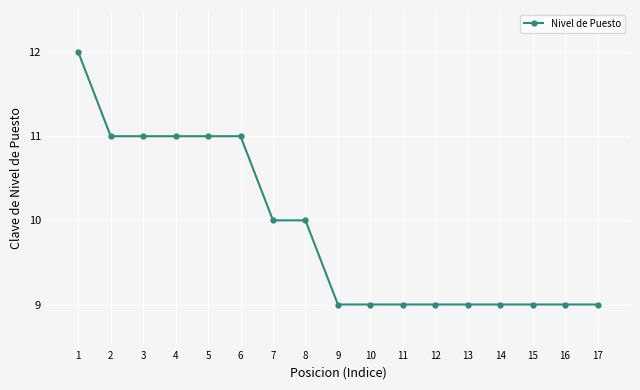

What is the sum of the values at 1 and 13?

21